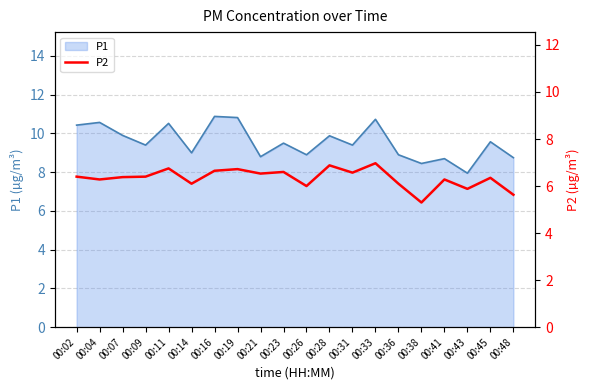

The value of P1 at 00:41 is 8.7. True or false?

True